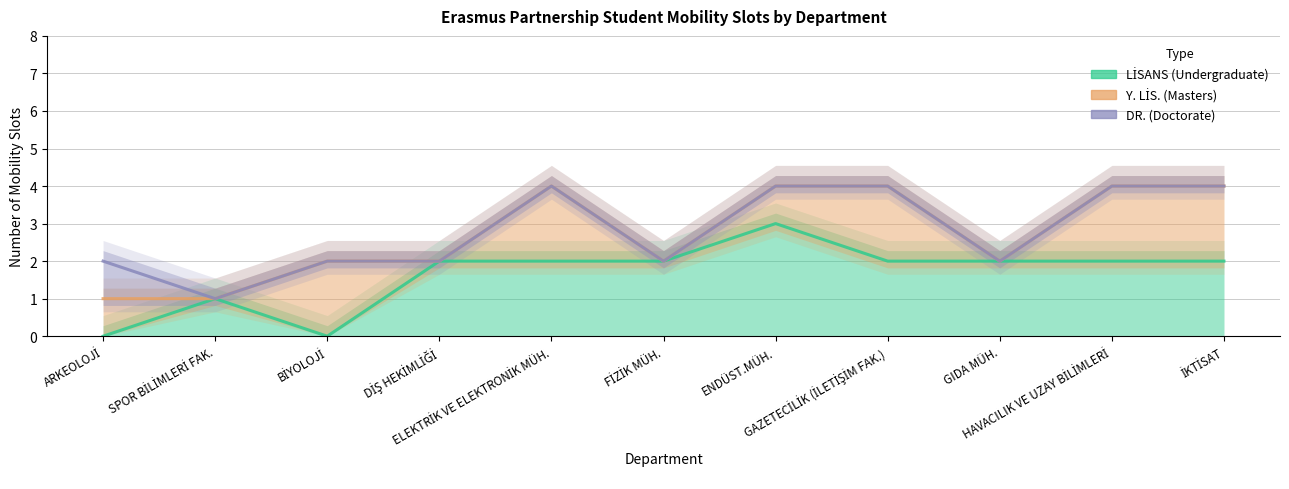

What is the highest value of the LİSANS series?

3